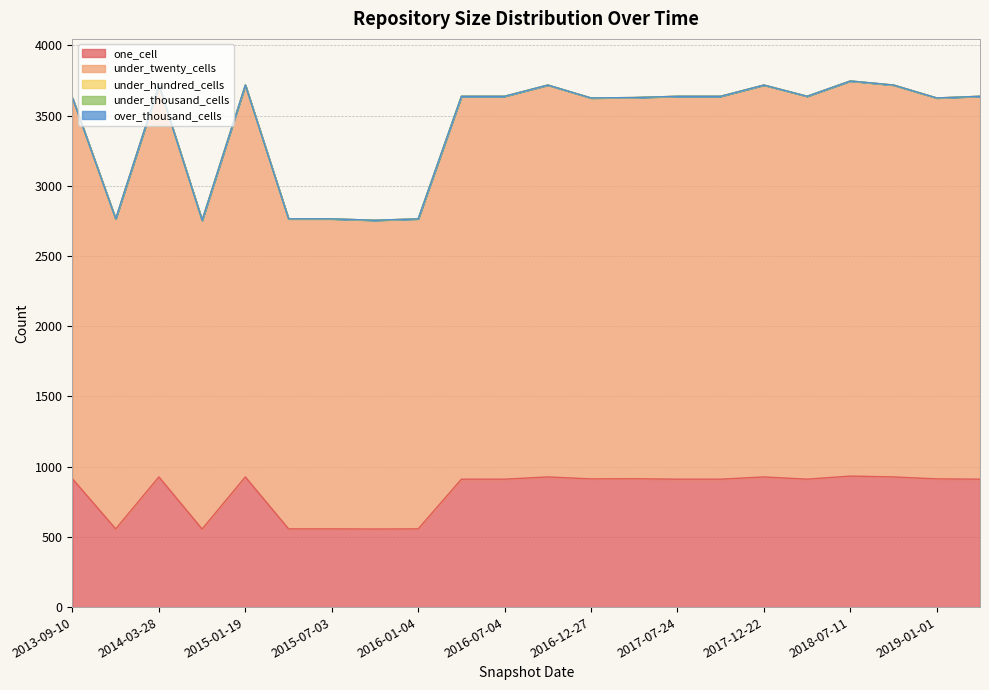

Reading right to left, list all the values displayed in this chart.

one_cell: 2019-04-06=911	2019-01-01=913	2018-09-28=927	2018-07-11=933	2018-04-09=911	2017-12-22=927	2017-10-12=911	2017-07-24=911	2017-04-12=914	2016-12-27=913	2016-10-07=927	2016-07-04=911	2016-04-05=911	2016-01-04=557	2015-10-01=556	2015-07-03=557	2015-04-09=557	2015-01-19=927	2014-09-08=556	2014-03-28=927	2013-12-20=557	2013-09-10=913
under_twenty_cells: 2019-04-06=2727	2019-01-01=2713	2018-09-28=2791	2018-07-11=2814	2018-04-09=2727	2017-12-22=2791	2017-10-12=2727	2017-07-24=2727	2017-04-12=2715	2016-12-27=2713	2016-10-07=2791	2016-07-04=2727	2016-04-05=2727	2016-01-04=2208	2015-10-01=2199	2015-07-03=2208	2015-04-09=2208	2015-01-19=2791	2014-09-08=2199	2014-03-28=2791	2013-12-20=2208	2013-09-10=2713
under_hundred_cells: 2019-04-06=0	2019-01-01=0	2018-09-28=0	2018-07-11=0	2018-04-09=0	2017-12-22=0	2017-10-12=0	2017-07-24=0	2017-04-12=0	2016-12-27=0	2016-10-07=0	2016-07-04=0	2016-04-05=0	2016-01-04=0	2015-10-01=0	2015-07-03=0	2015-04-09=0	2015-01-19=0	2014-09-08=0	2014-03-28=0	2013-12-20=0	2013-09-10=0
under_thousand_cells: 2019-04-06=0	2019-01-01=0	2018-09-28=0	2018-07-11=0	2018-04-09=0	2017-12-22=0	2017-10-12=0	2017-07-24=0	2017-04-12=0	2016-12-27=0	2016-10-07=0	2016-07-04=0	2016-04-05=0	2016-01-04=0	2015-10-01=0	2015-07-03=0	2015-04-09=0	2015-01-19=0	2014-09-08=0	2014-03-28=0	2013-12-20=0	2013-09-10=0
over_thousand_cells: 2019-04-06=0	2019-01-01=0	2018-09-28=0	2018-07-11=0	2018-04-09=0	2017-12-22=0	2017-10-12=0	2017-07-24=0	2017-04-12=0	2016-12-27=0	2016-10-07=0	2016-07-04=0	2016-04-05=0	2016-01-04=0	2015-10-01=0	2015-07-03=0	2015-04-09=0	2015-01-19=0	2014-09-08=0	2014-03-28=0	2013-12-20=0	2013-09-10=0